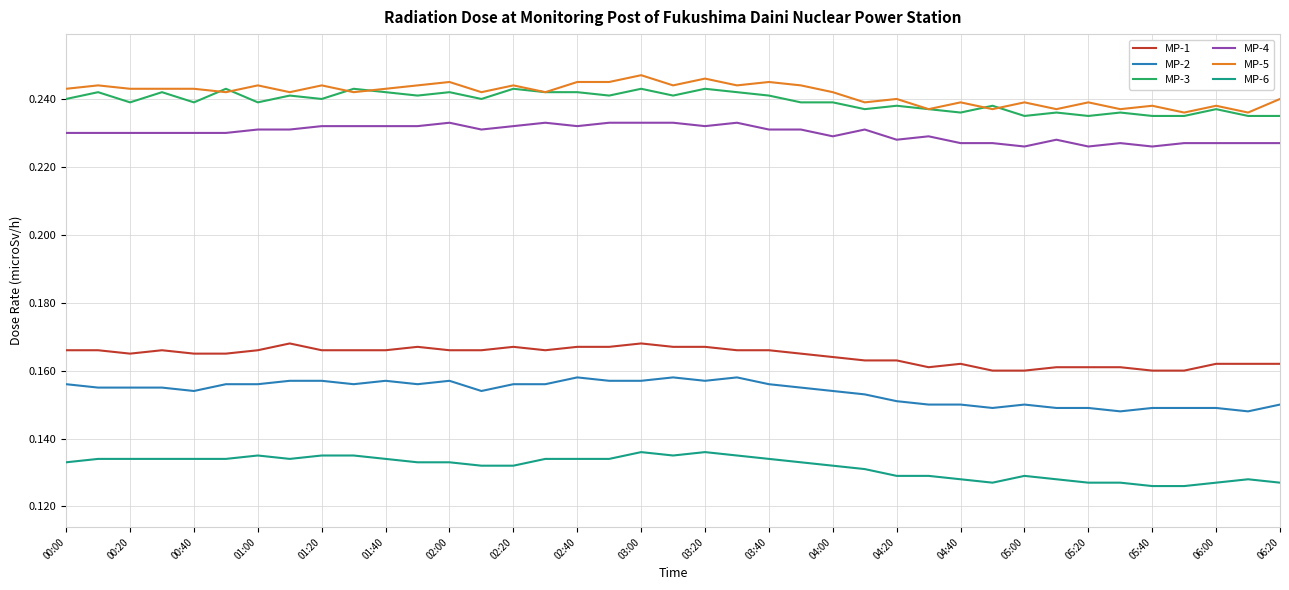

True or false: MP-4 and MP-1 cross at least once.

False